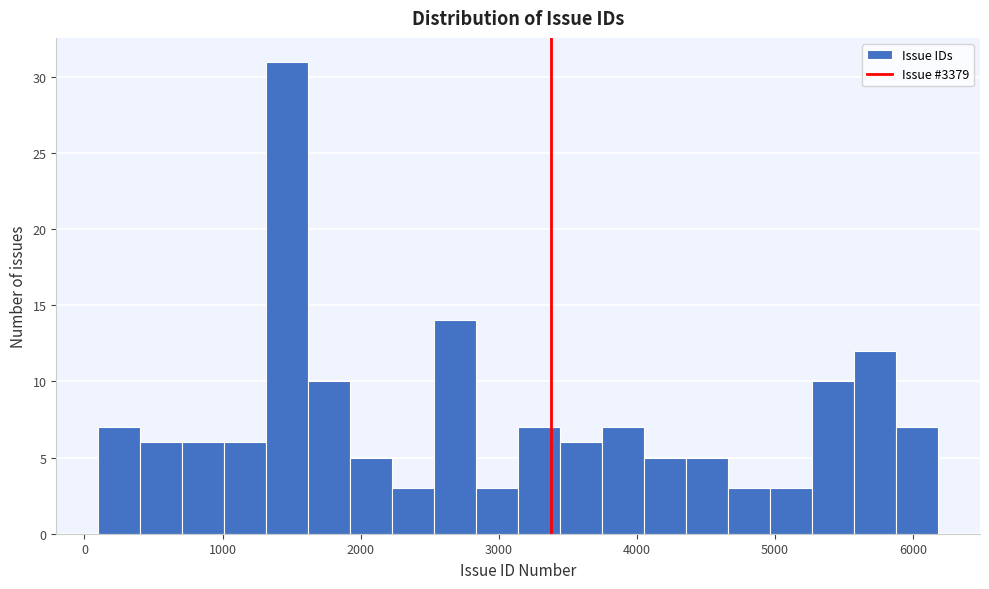

Around what value on the x-axis is the tallest bar? Give the approximate position of its centre, as read against the axis.

1500